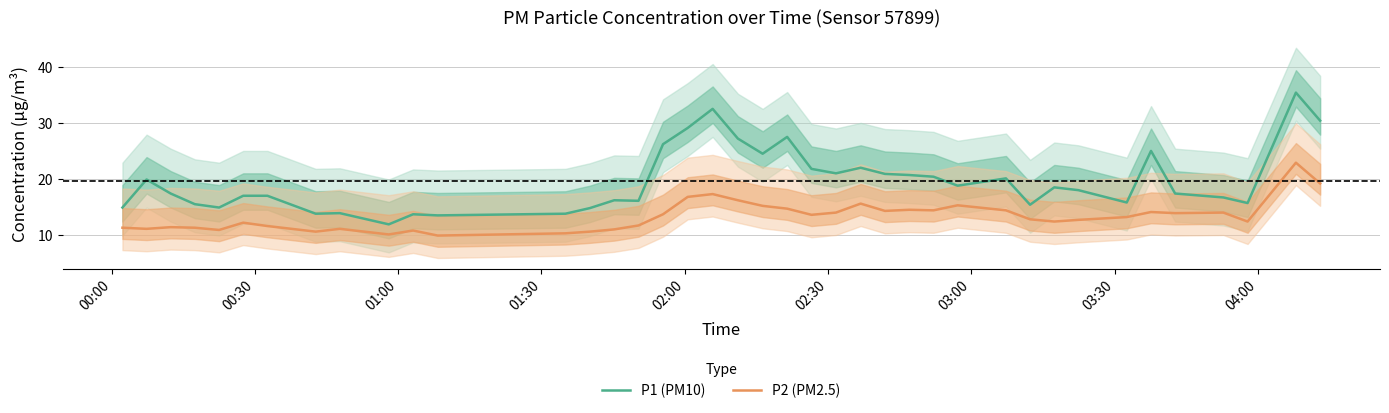

True or false: P2 (PM2.5) and P1 (PM10) cross at least once.

False